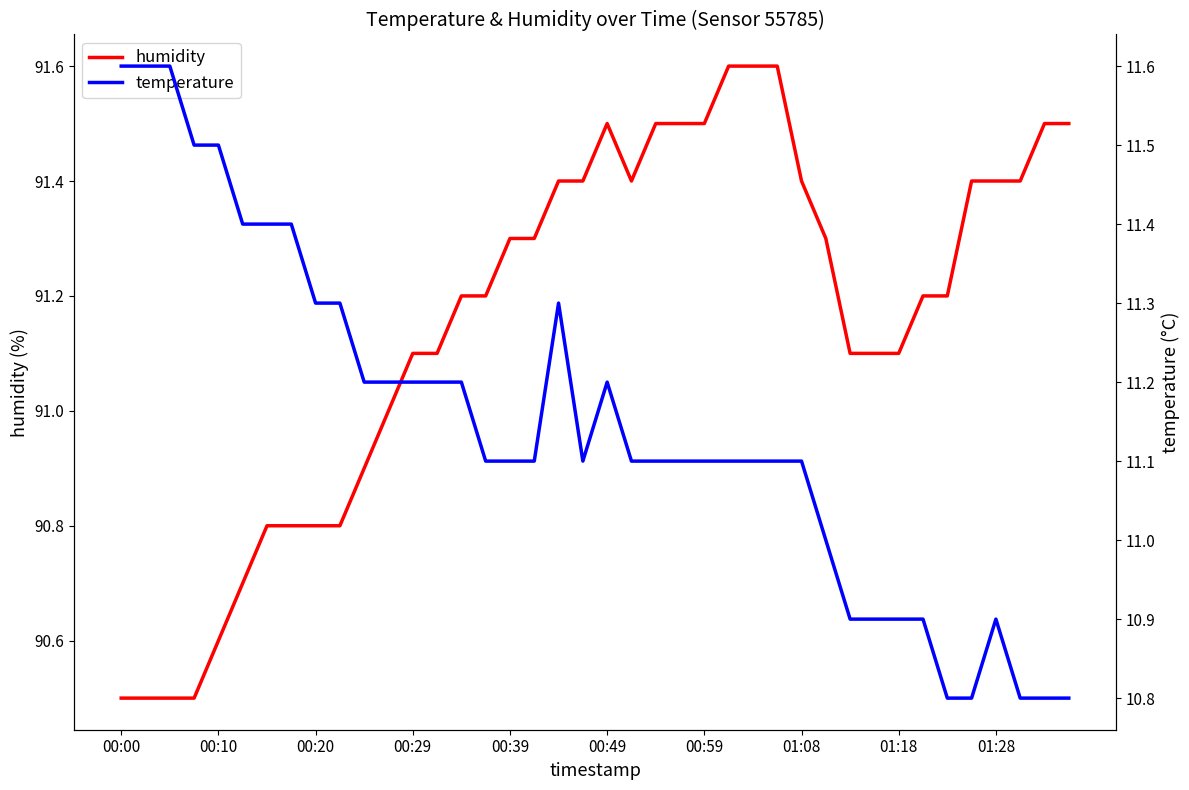

Reading left to right, list all the values displayed in this chart.

humidity: 90.5	90.5	90.5	90.5	90.6	90.7	90.8	90.8	90.8	90.8	90.9	91.0	91.1	91.1	91.2	91.2	91.3	91.3	91.4	91.4	91.5	91.4	91.5	91.5	91.5	91.6	91.6	91.6	91.4	91.3	91.1	91.1	91.1	91.2	91.2	91.4	91.4	91.4	91.5	91.5
temperature: 11.6	11.6	11.6	11.5	11.5	11.4	11.4	11.4	11.3	11.3	11.2	11.2	11.2	11.2	11.2	11.1	11.1	11.1	11.3	11.1	11.2	11.1	11.1	11.1	11.1	11.1	11.1	11.1	11.1	11.0	10.9	10.9	10.9	10.9	10.8	10.8	10.9	10.8	10.8	10.8